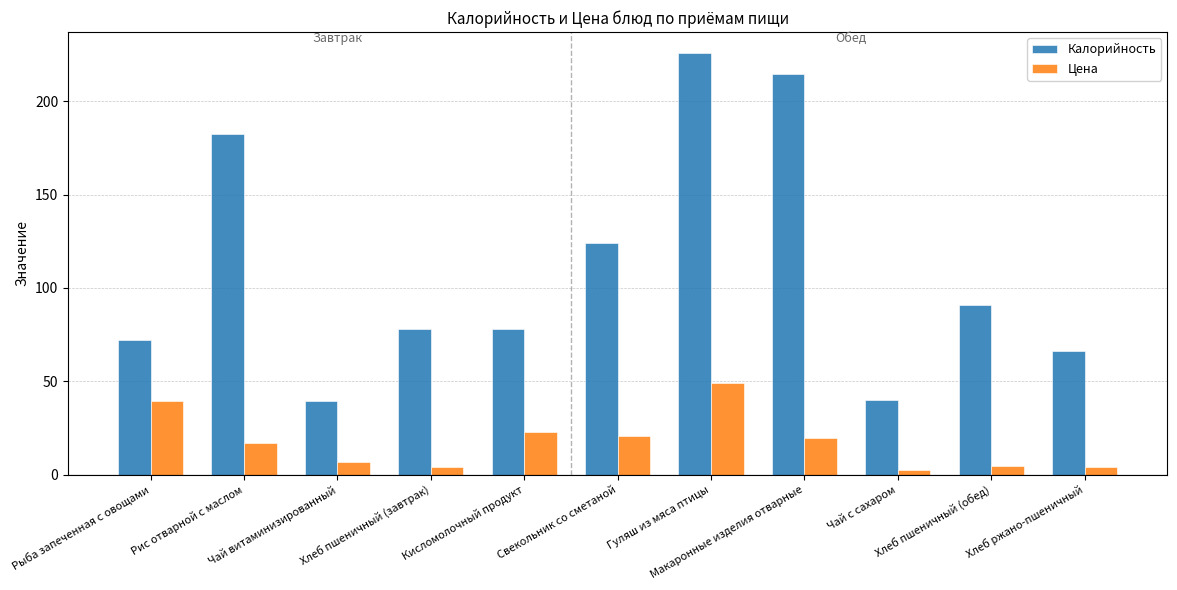

Rank the series at Чай витаминизированный from highest to lowest value.

Калорийность, Цена